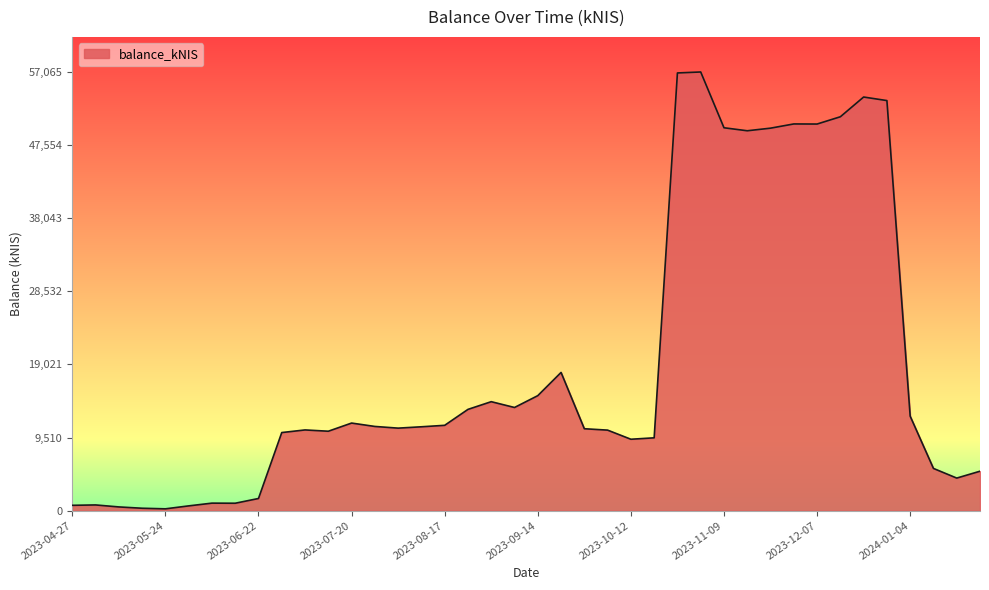

What is the greatest value displayed?

57065.5